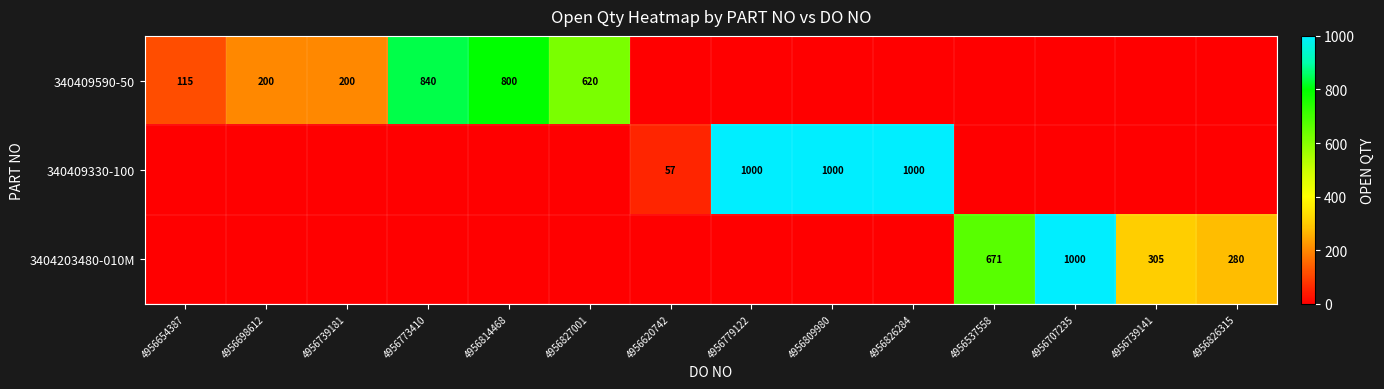

Is the value of 340409590-50 at 4956698612 greater than the value of 340409330-100 at 4956809980?

No